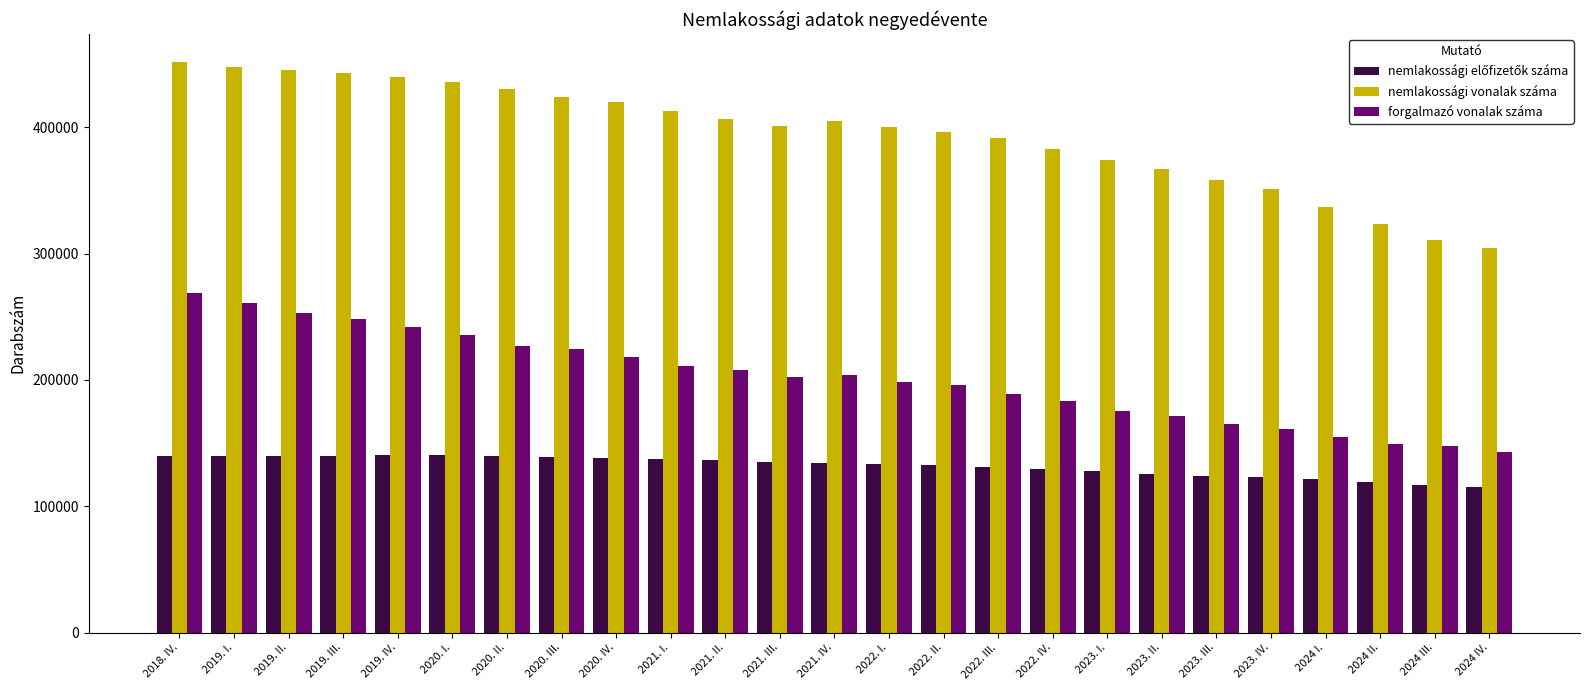

The value of forgalmazó vonalak száma at 2022. III. is 297833. True or false?

False